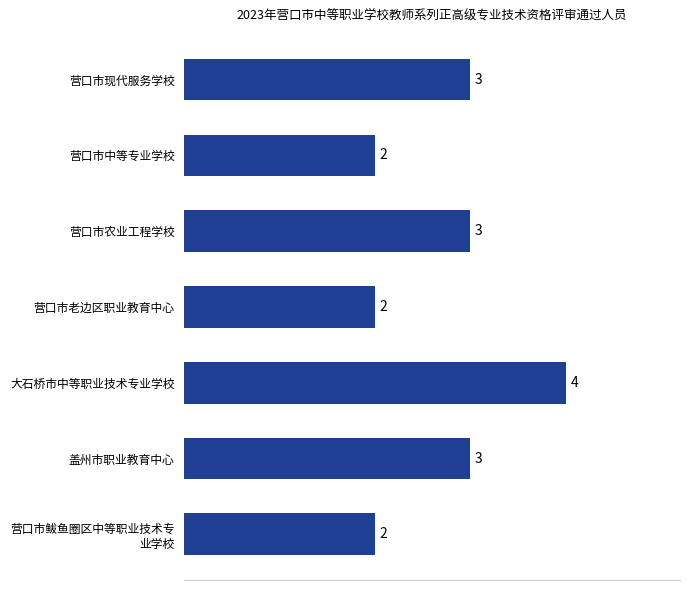

Reading bottom to top, what are all the values shown in this chart?

2	3	4	2	3	2	3